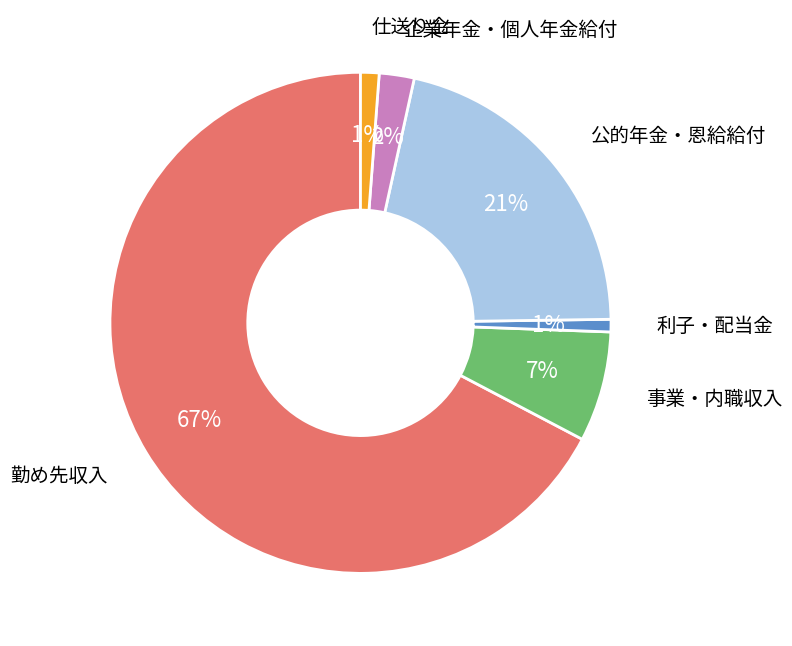

Which slice is the largest?

勤め先収入